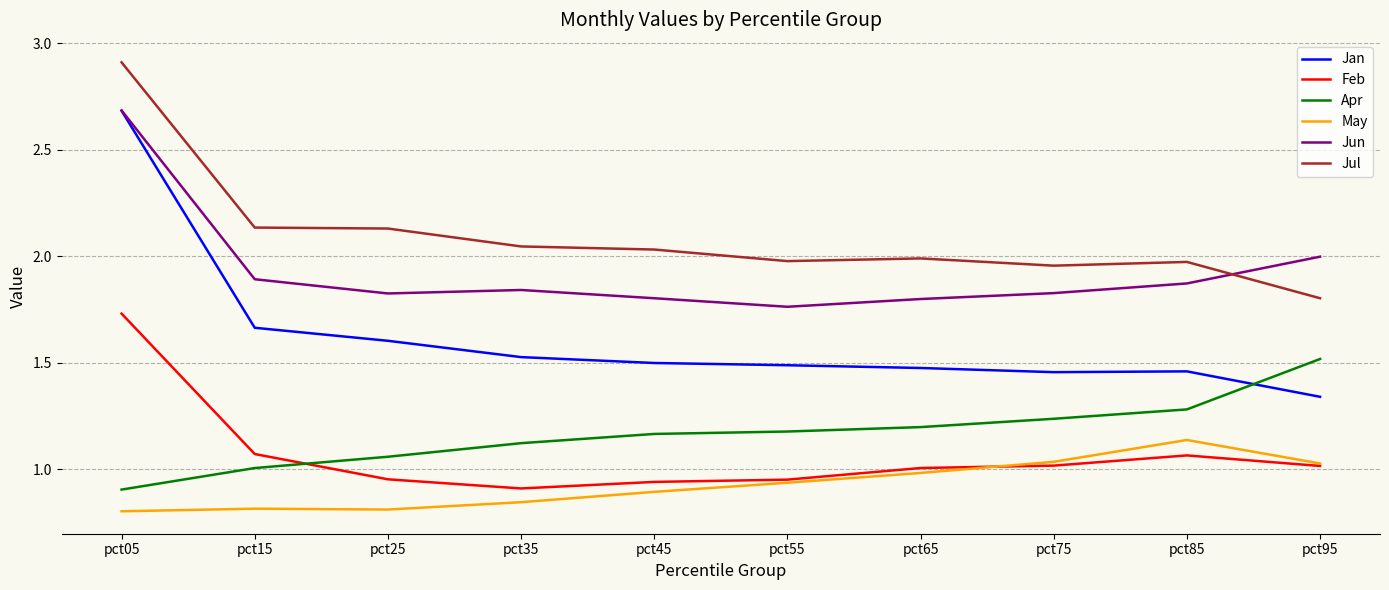

Which series has the largest total across all categories?

Jul